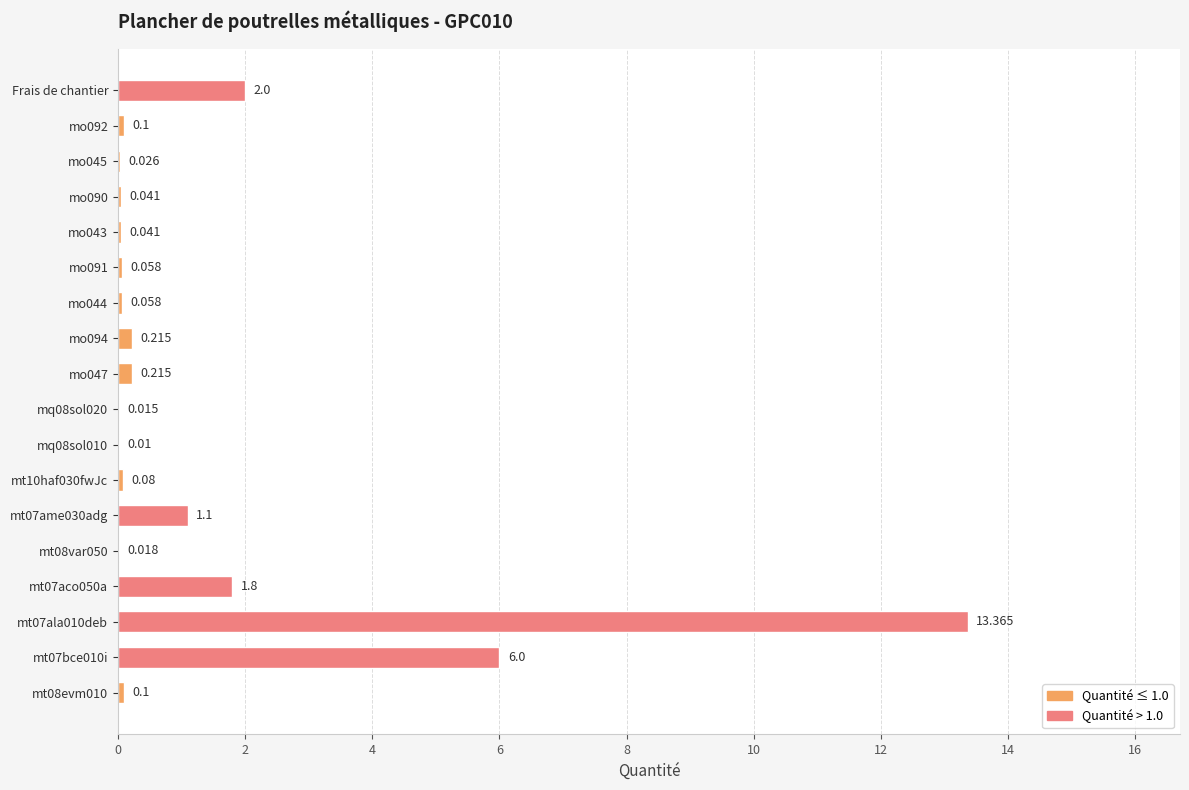

What is the sum of all values?

25.2